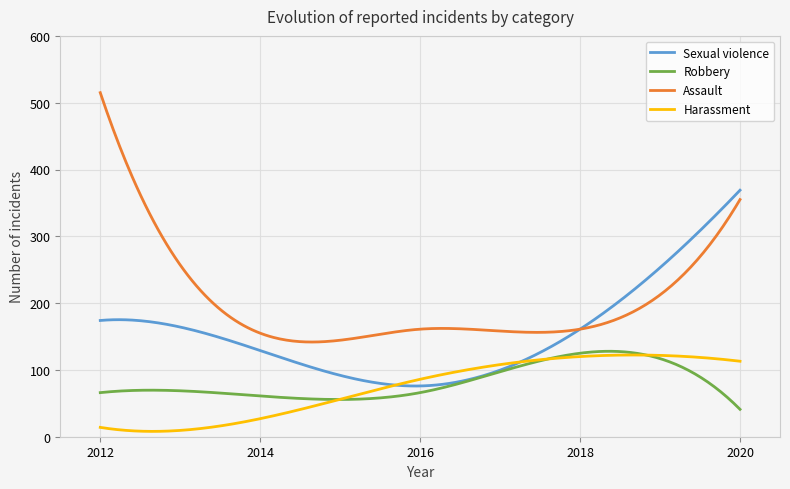

Which series has the widest spread of values?

Assault